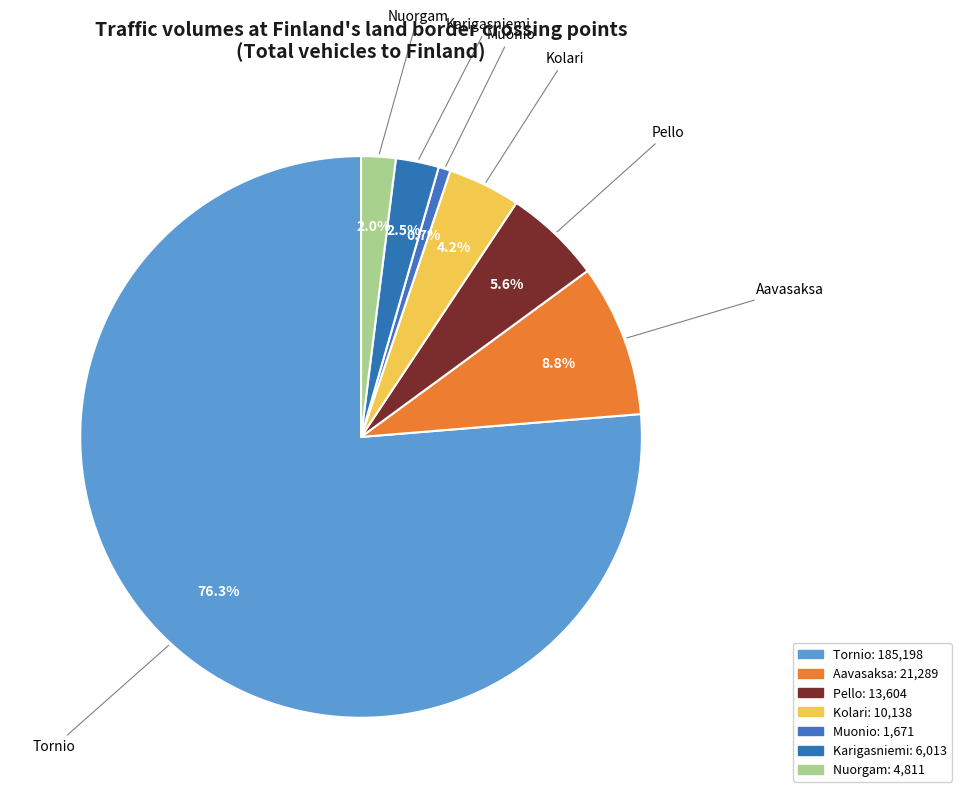

How many slices are in this pie chart?

7